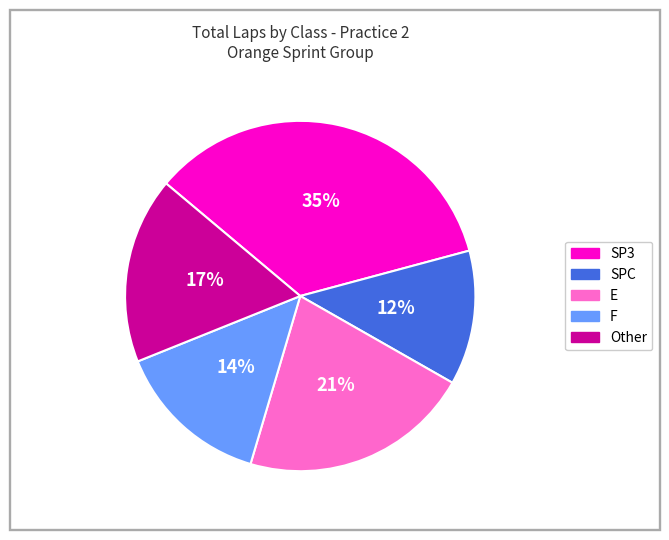

To the nearest percent, what is the average slice percentage?

20%